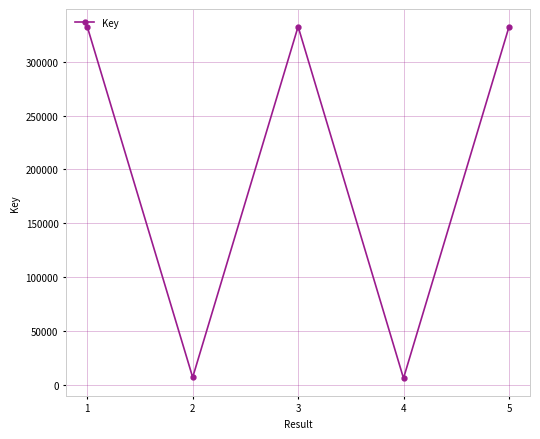

What is the smallest value displayed?

6446